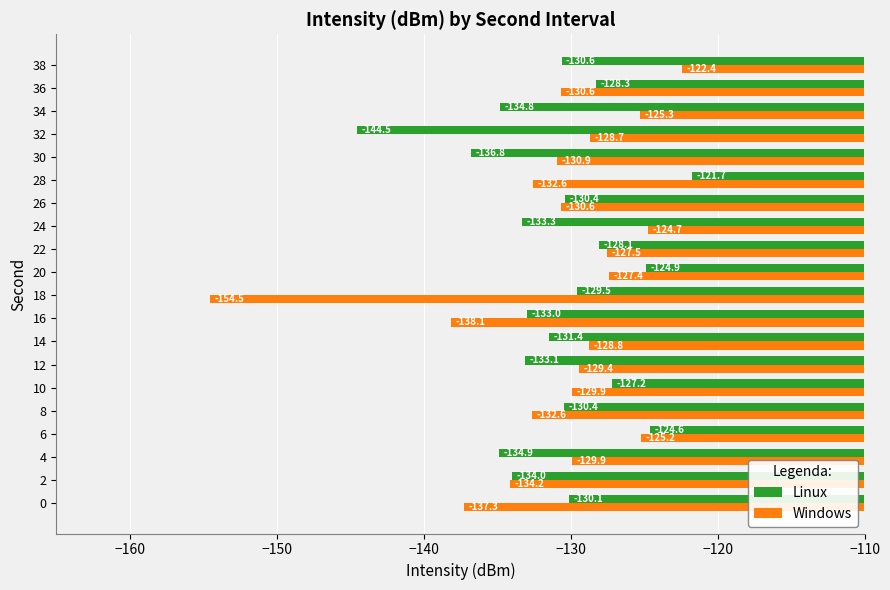

What is the minimum value shown in the chart?

-154.5